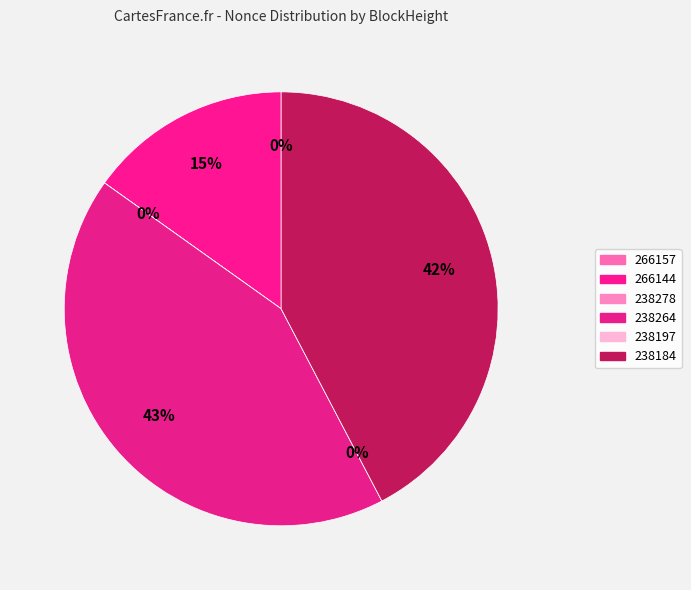

How much of the chart is everything except 266157?

100.0%